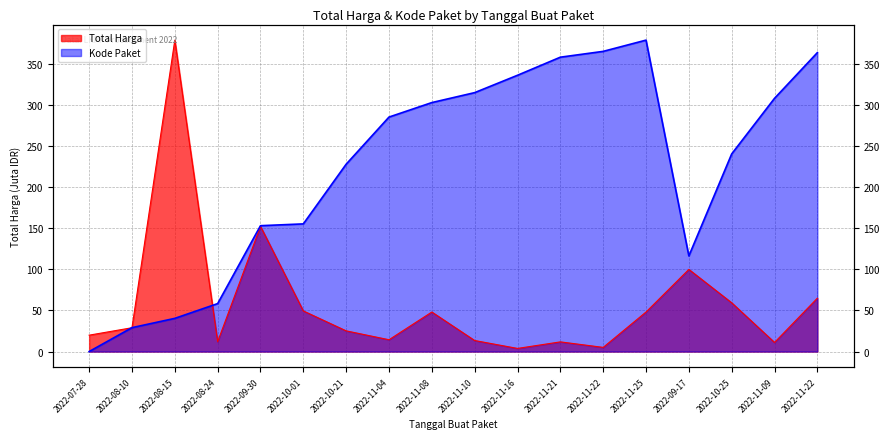

In Kode Paket, how many points are higher than both neighbors (excluding endpoints)?

1